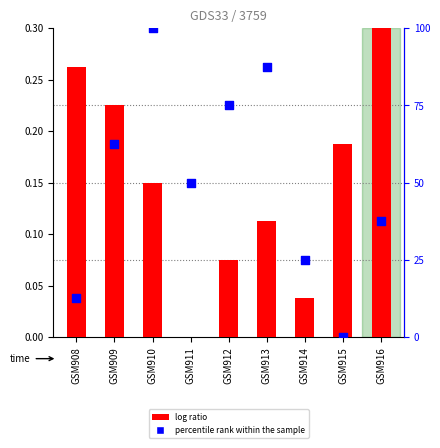

Which series has the largest Y range (max minus min)?

col_4